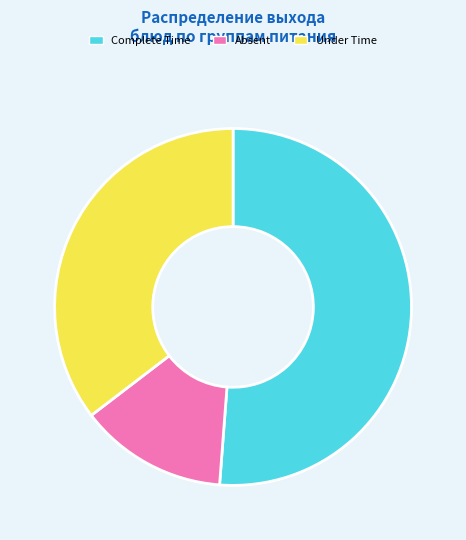

Count the number of slices in the pie.

3